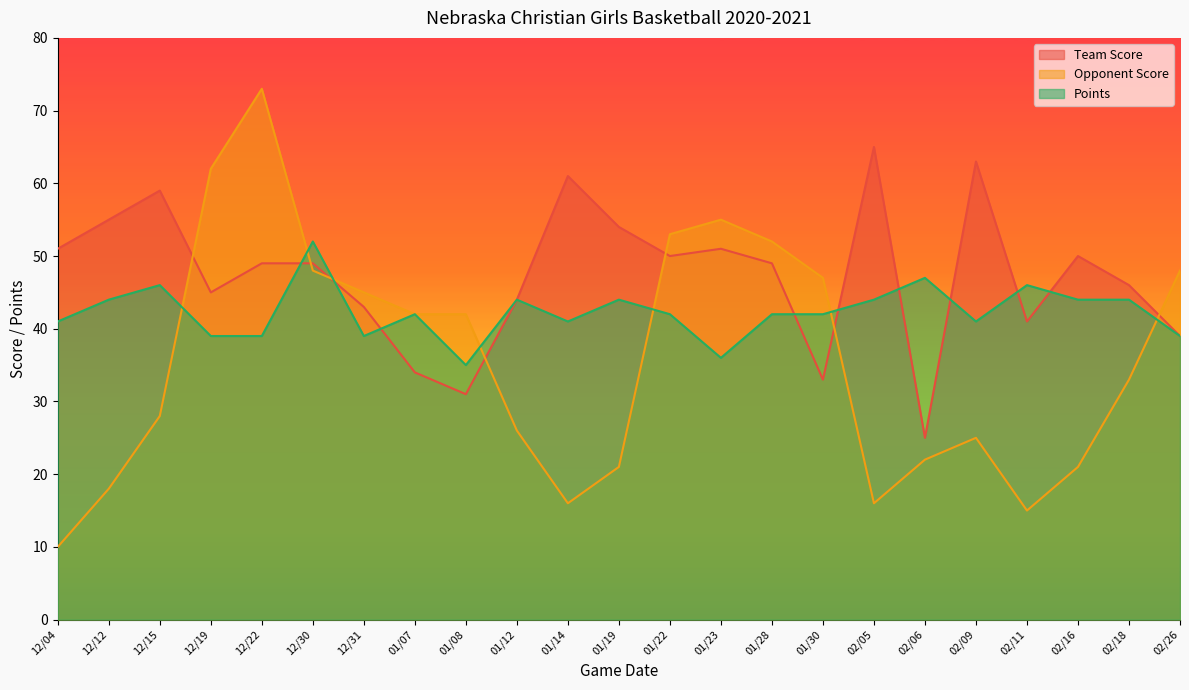

At which label does Opponent Score reach its peak?

12/22